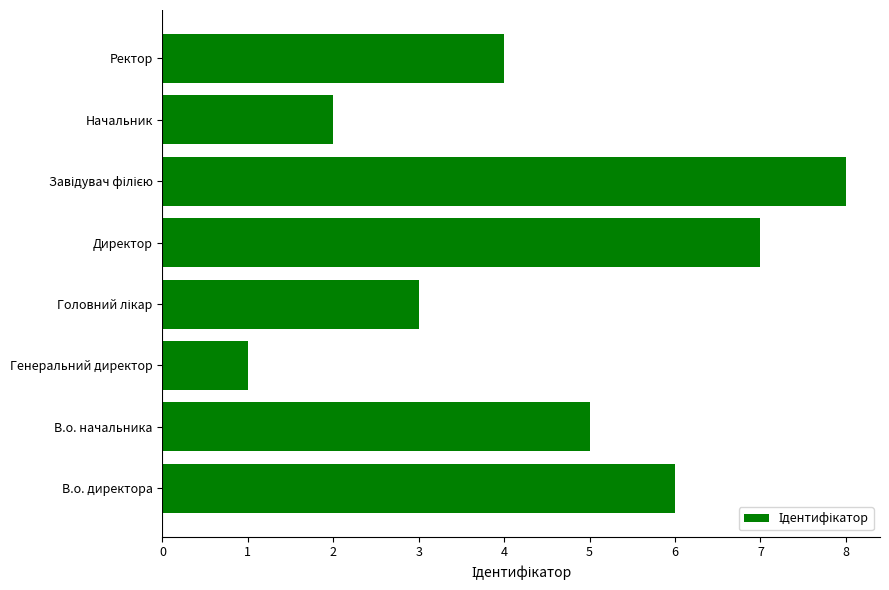

At which category does the chart reach its minimum across all series?

Генеральний директор